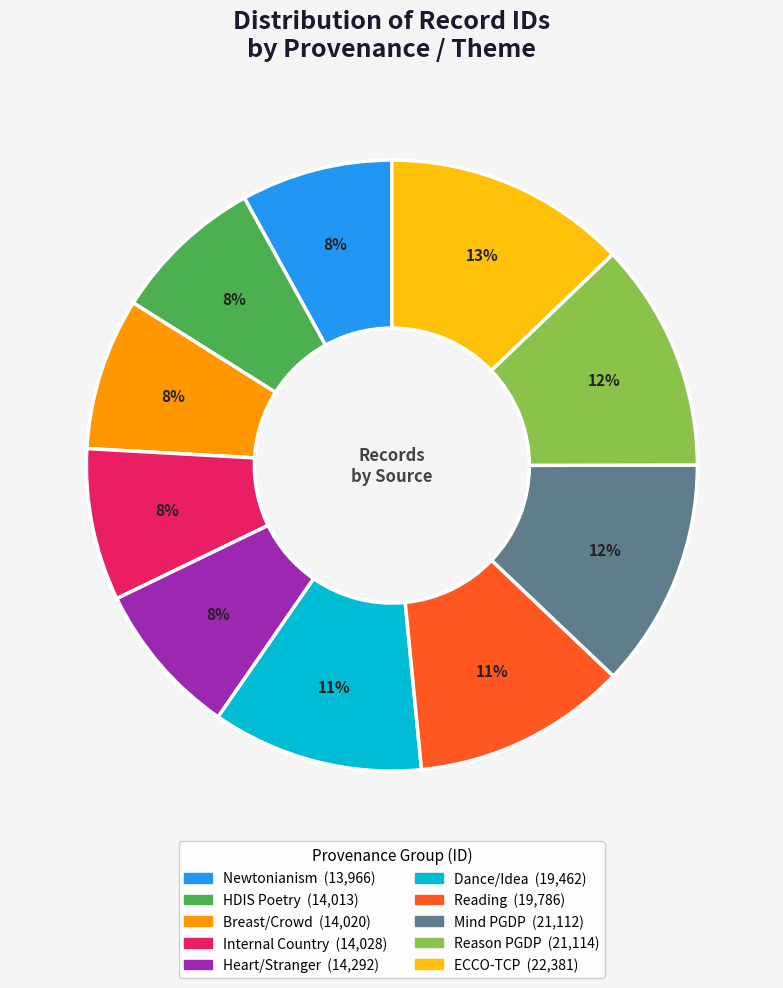

To the nearest percent, what is the average slice percentage?

10%